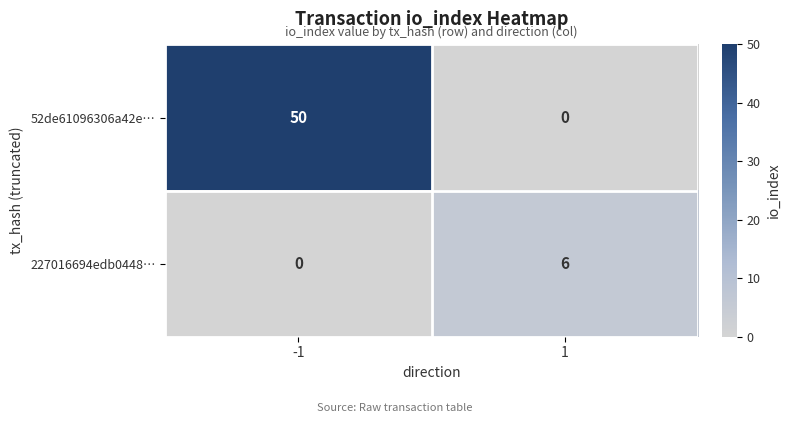

At -1, list the series in order from largest to smallest.

52de61096306a42e…, 227016694edb0448…